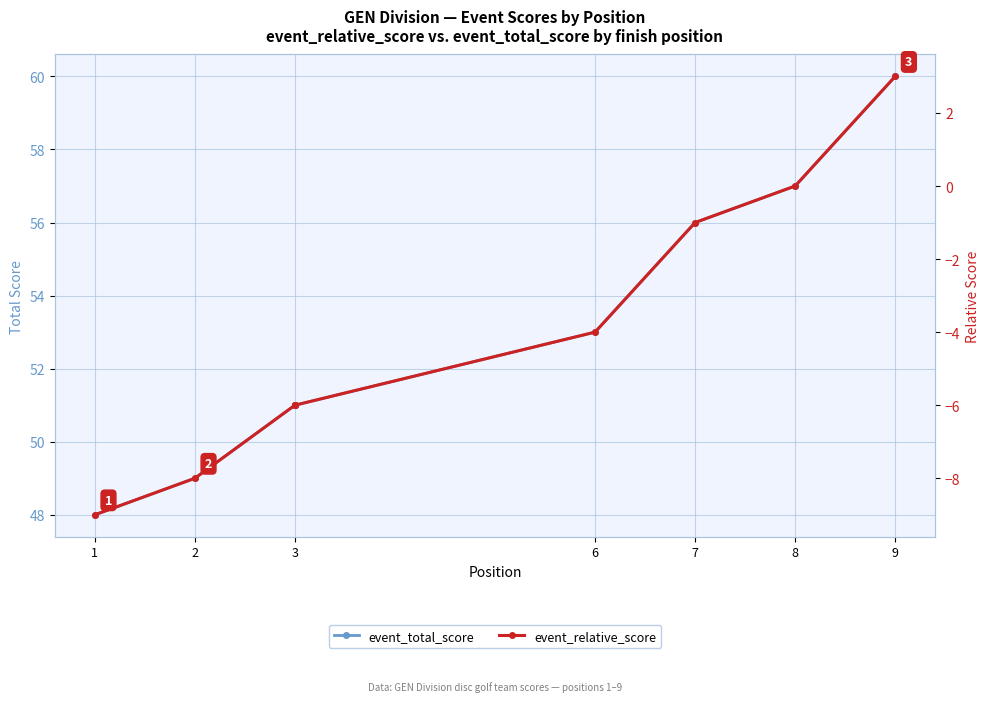

Which series has the largest range (max minus min)?

event_total_score